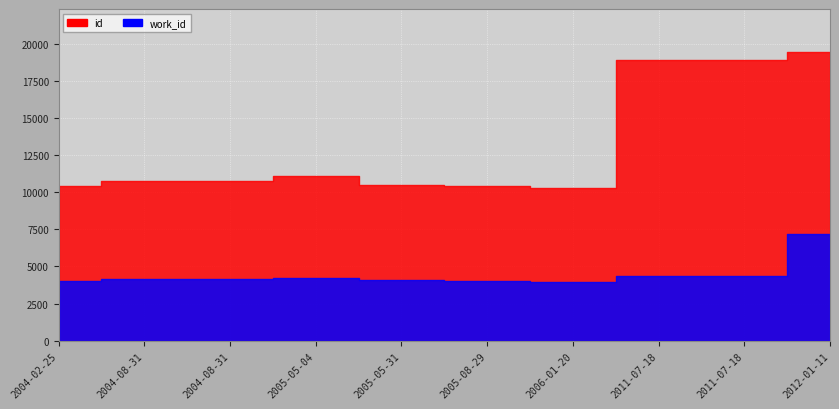

Count the number of categories in the chart.

10